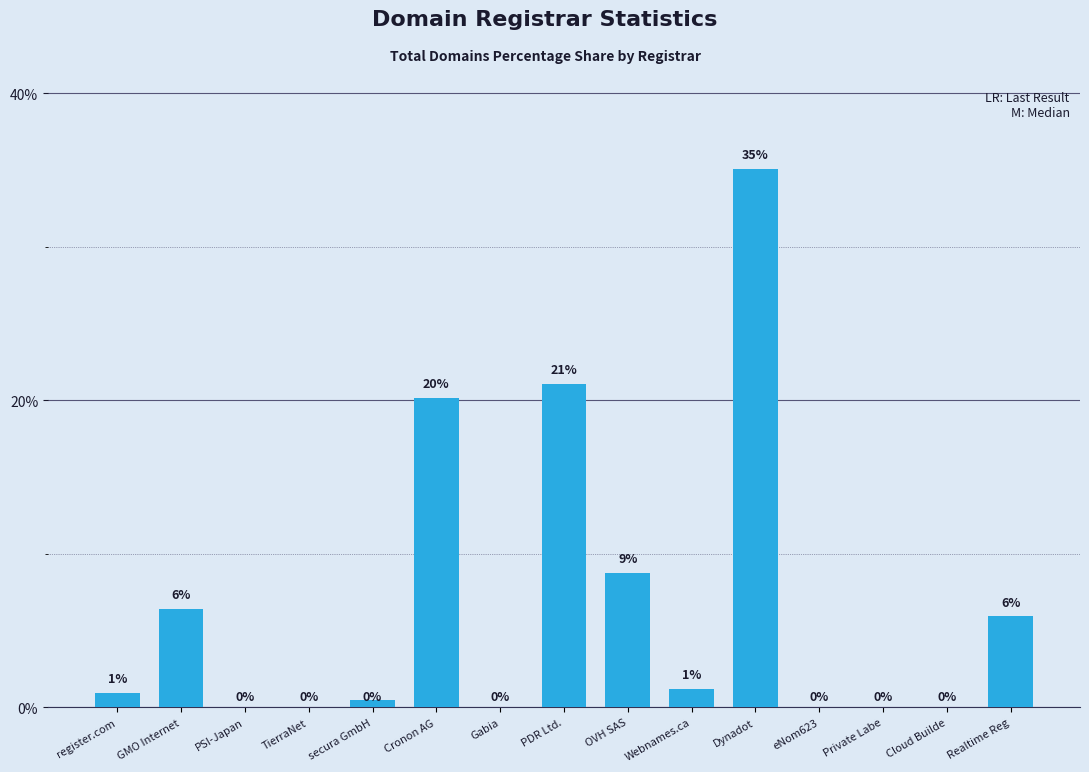

Count the number of data series in this chart.

1